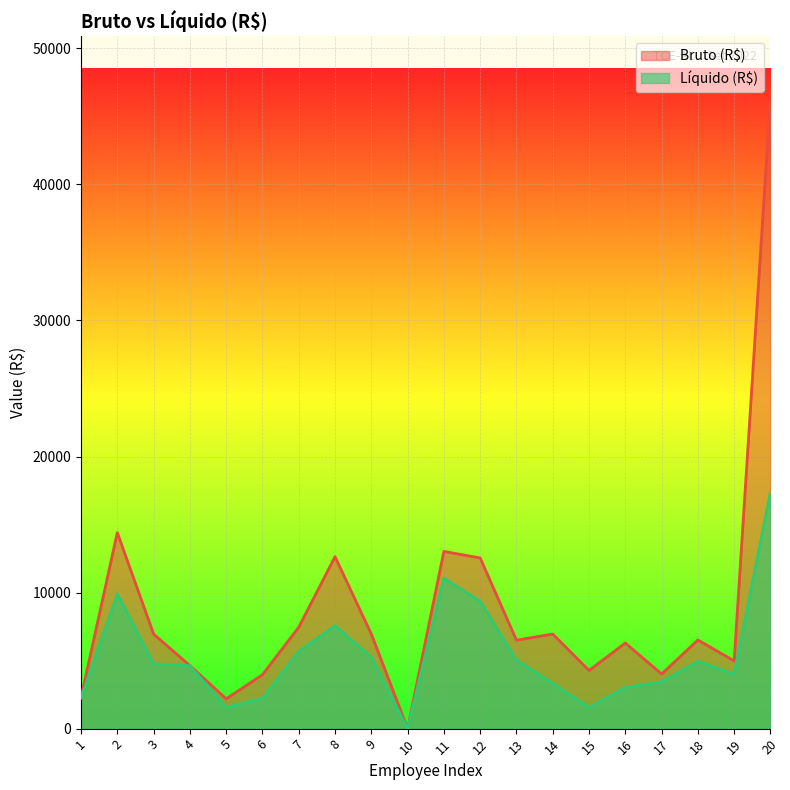

What is the value of the Líquido (R$) point at the 7th from the left?

5673.2